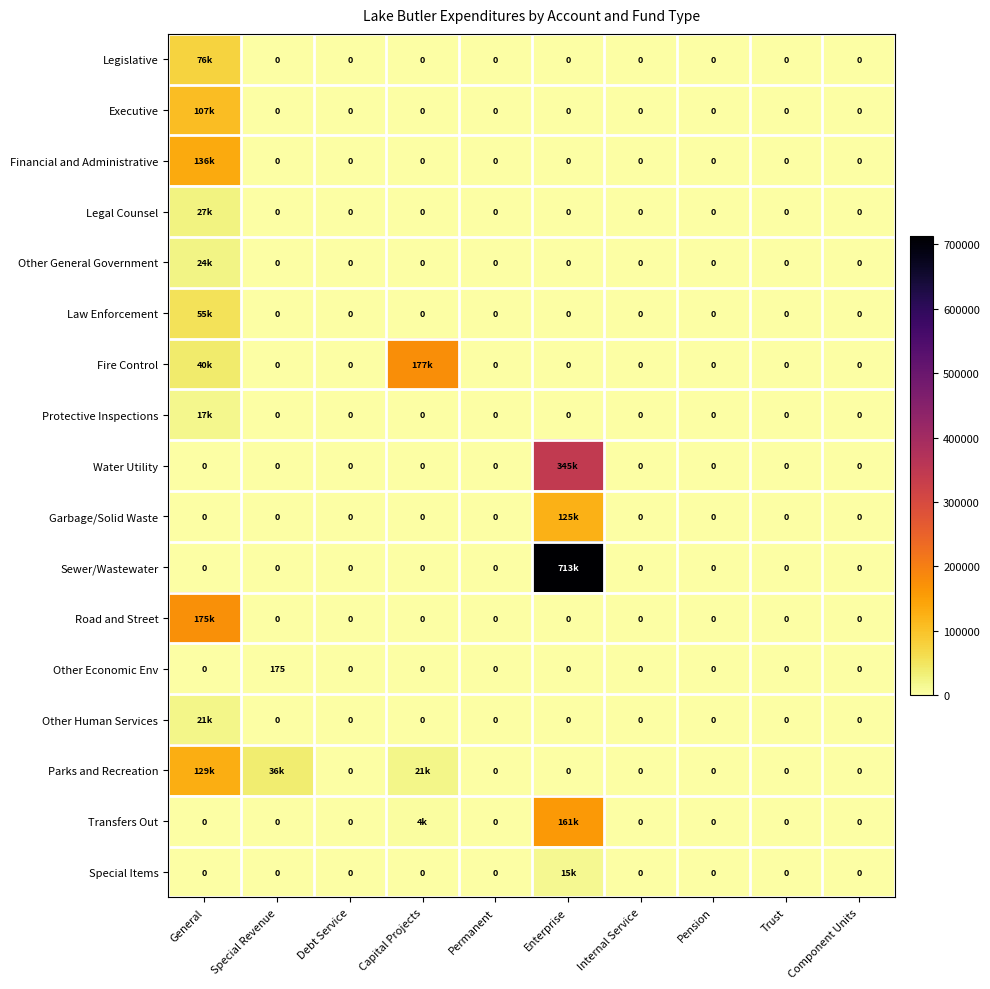

At how many categories does at least one series exceed 603181?

1